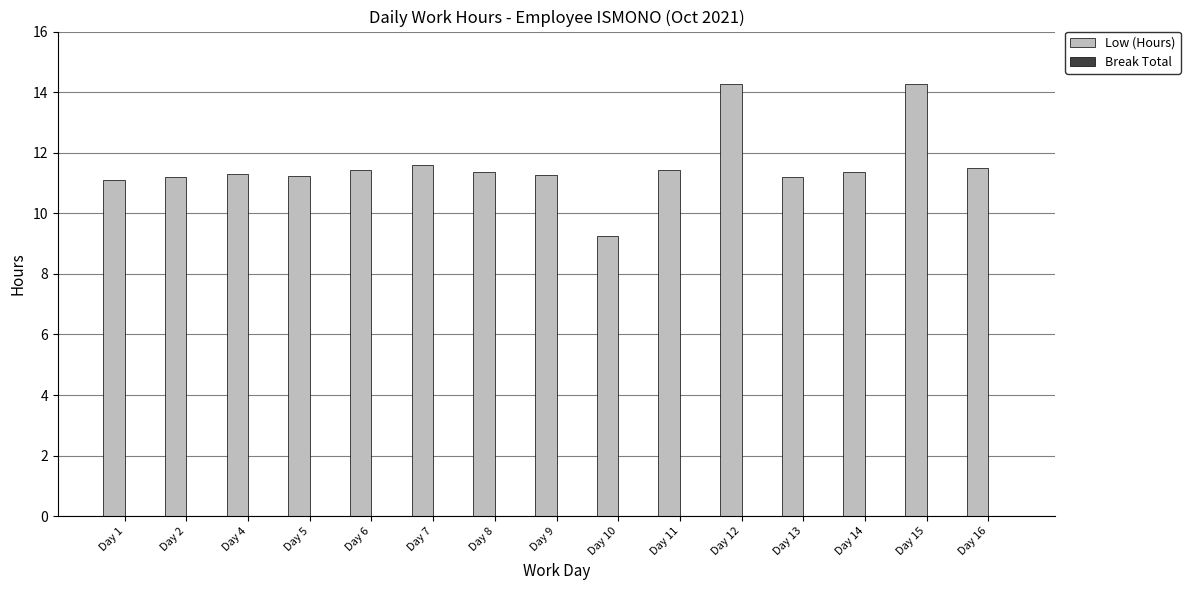

What is the value of the 9th bar from the left?

9.3